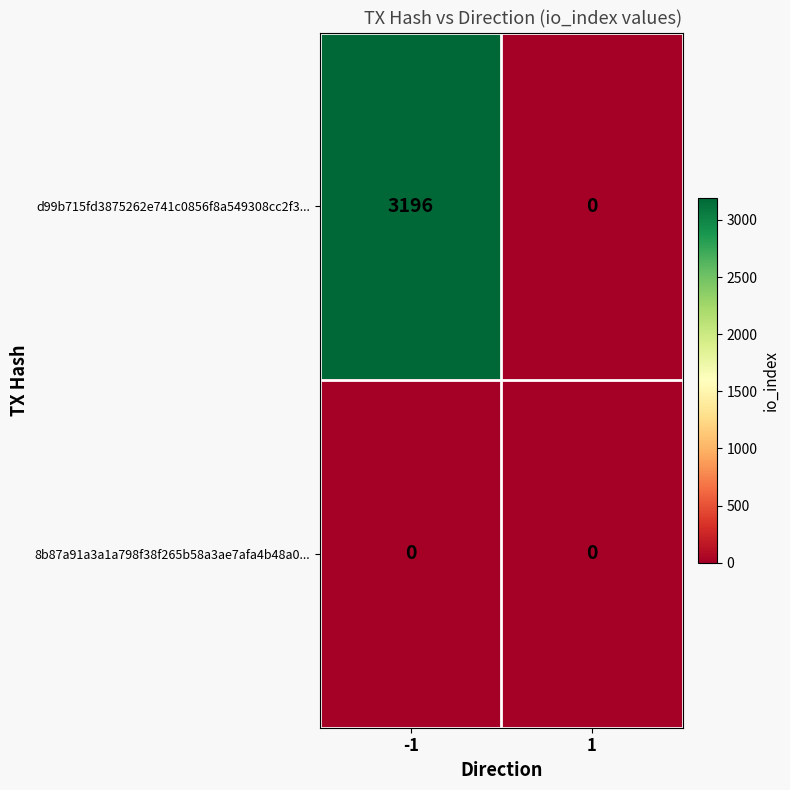

List the series in order of their peak value, highest first.

d99b715fd3875262e741c0856f8a549308cc2f3..., 8b87a91a3a1a798f38f265b58a3ae7afa4b48a0...